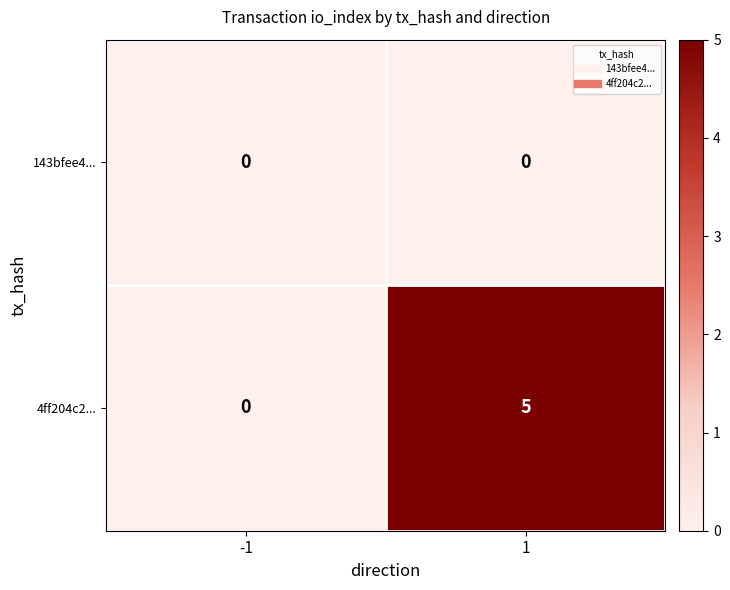

Which series has the largest total across all categories?

4ff204c2...